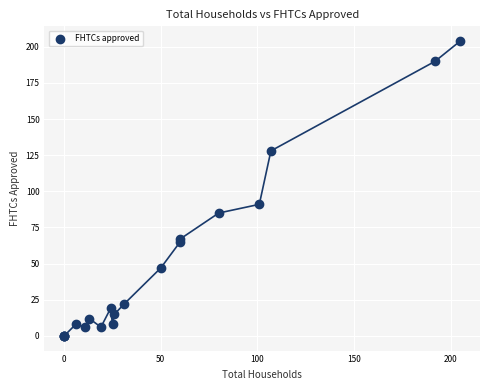

What Y value in the scatter plot is closest to 102?

91